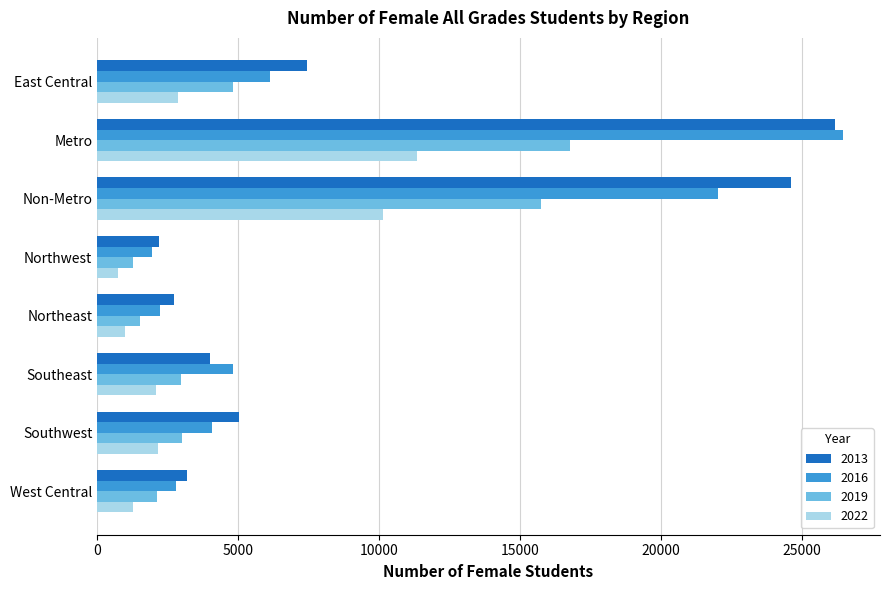

The value of 2019 at Northeast is 1527. True or false?

True